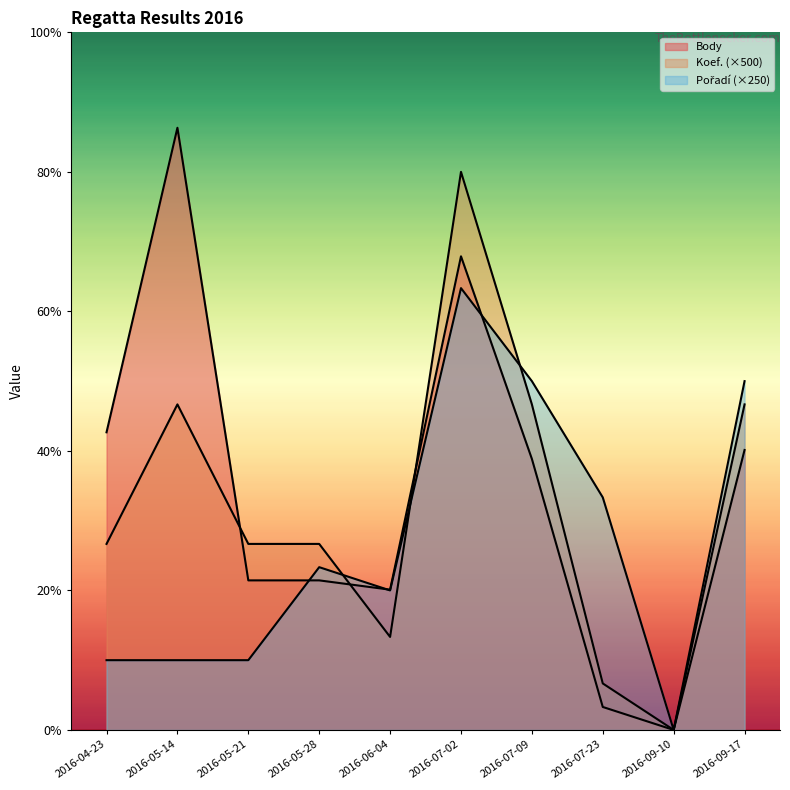

How many lines are shown in the chart?

3